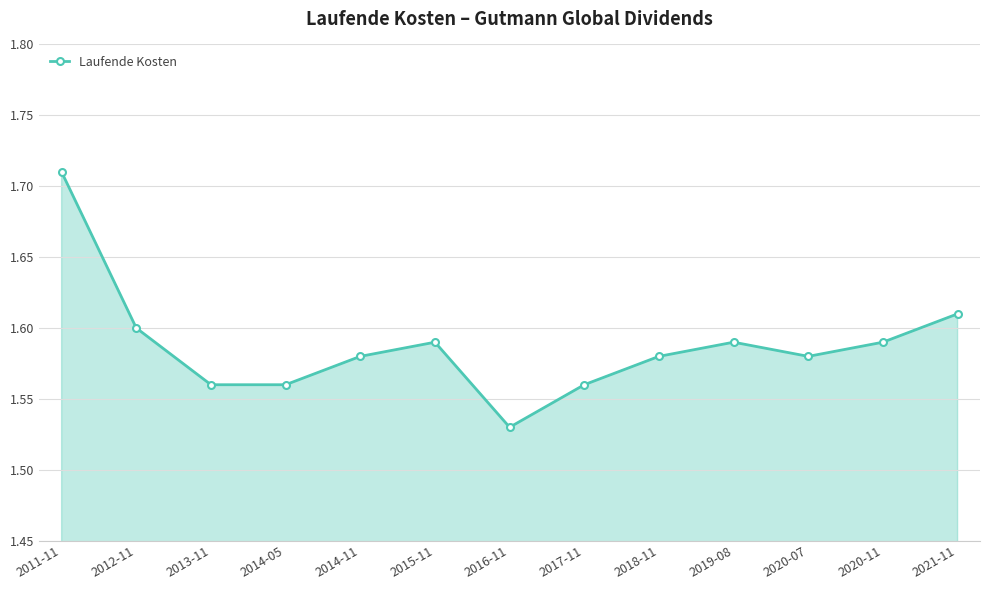

At which category does the data reach its first local peak?

2015-11